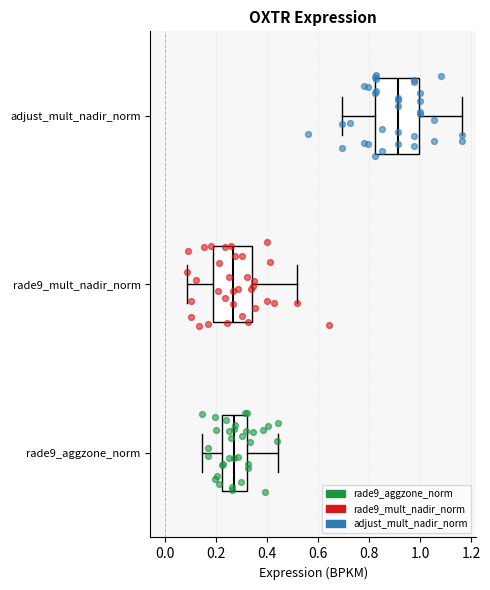

Reading bottom to top, transcribe this box plot: for each box, give where its median line is, the range the box spans, and where its two whiskers end, as read against the x-axis. The values are not printed on the chart, so give them approximately, as read against the axis.

rade9_aggzone_norm: median 0.28, box 0.22 to 0.32, whiskers 0.14 to 0.44
rade9_mult_nadir_norm: median 0.26, box 0.18 to 0.34, whiskers 0.08 to 0.52
adjust_mult_nadir_norm: median 0.92, box 0.82 to 1.00, whiskers 0.70 to 1.16